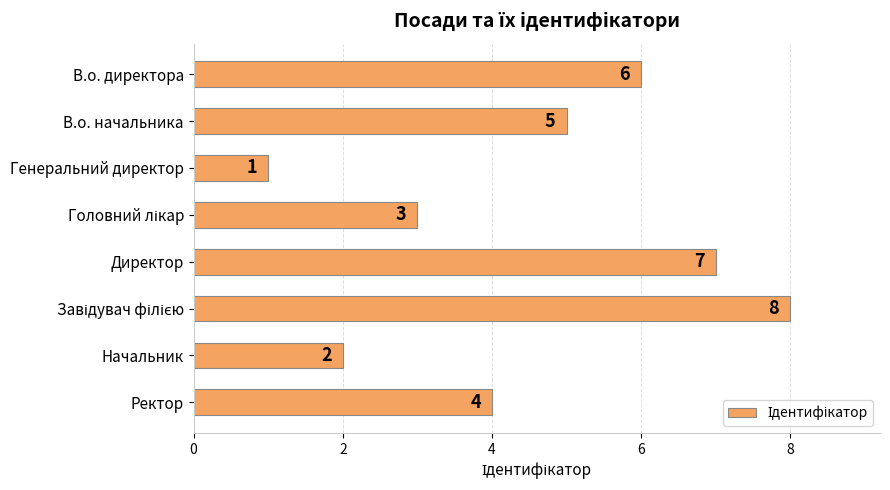

The chart shows a value of 1 at Генеральний директор. True or false?

True